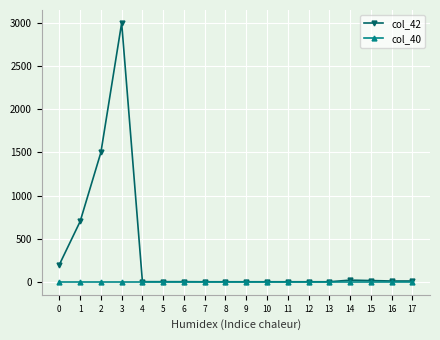

The value of col_40 at 15 is 0. True or false?

True